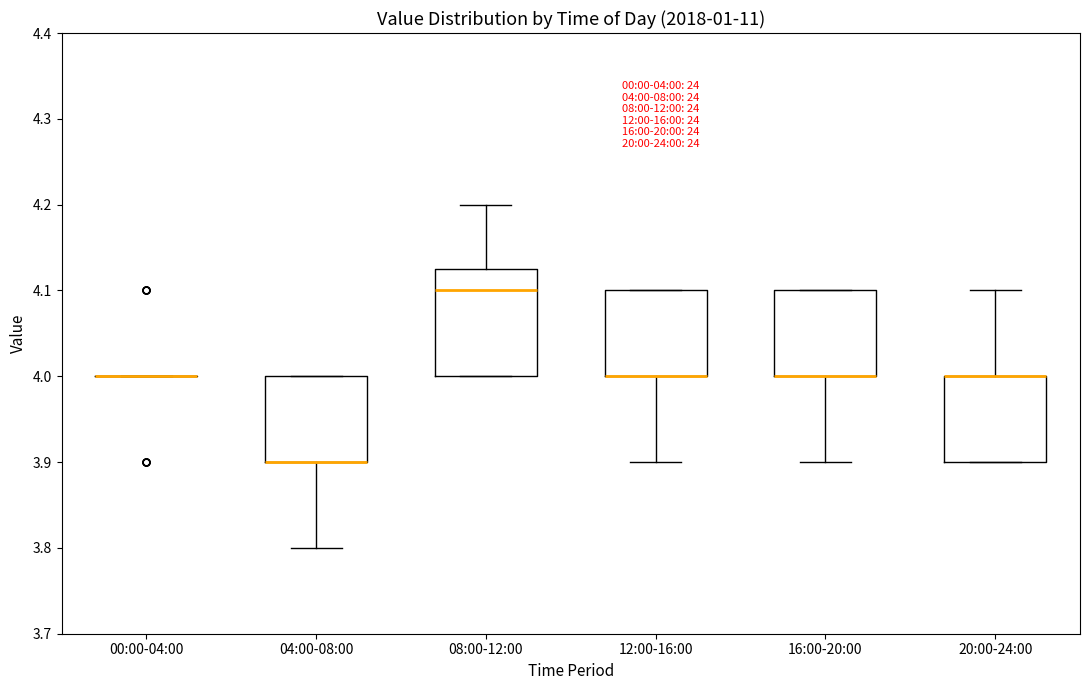

Comparing the boxes themselves (not the whiskers), which one is the tallest?

08:00-12:00